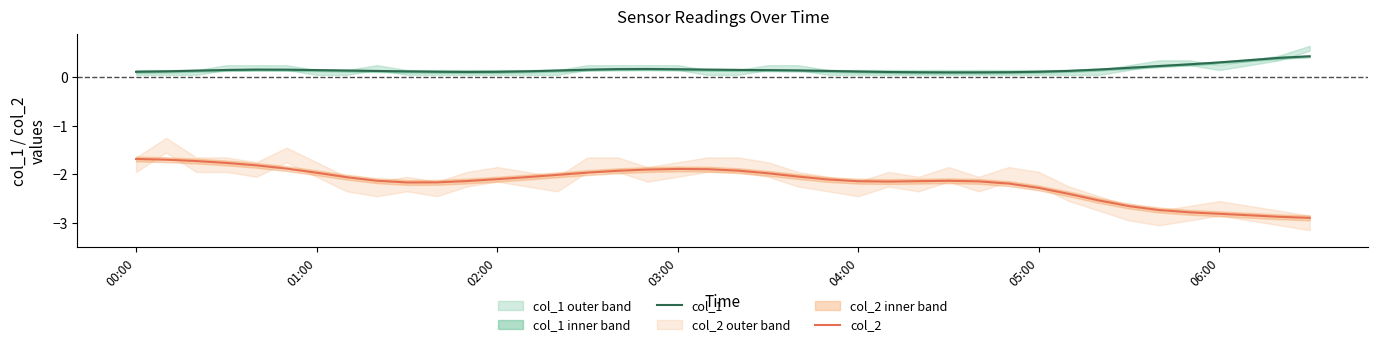

How many data points in col_2 are less than -2?

26